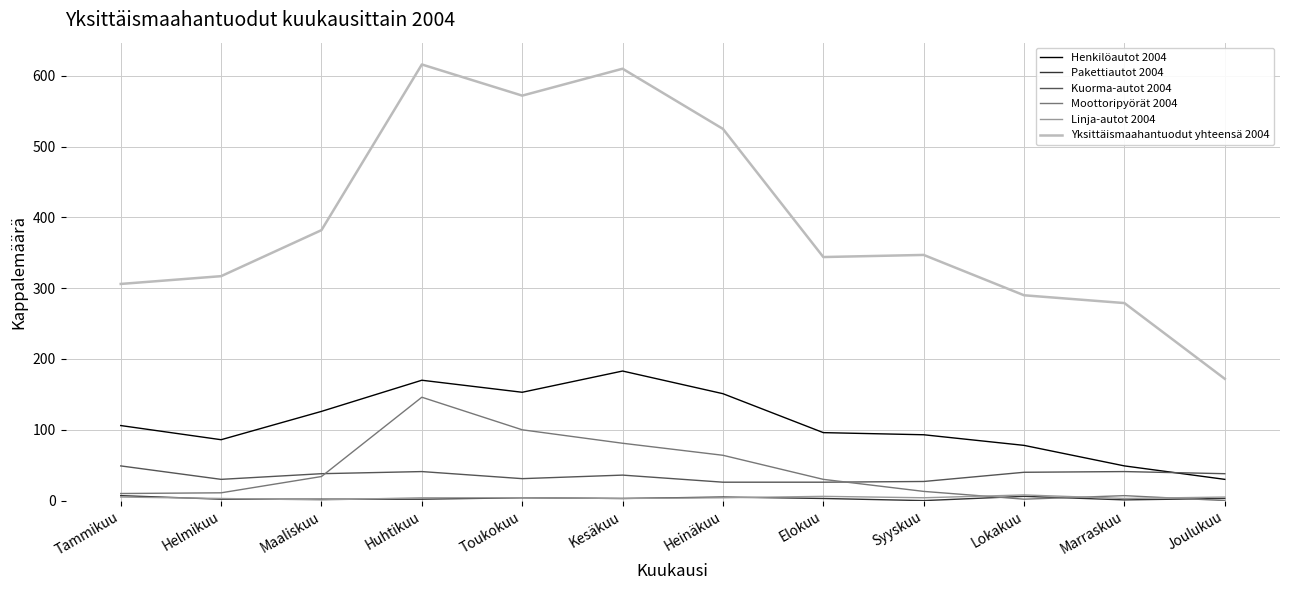

Which series has the widest spread of values?

Yksittäismaahantuodut yhteensä 2004